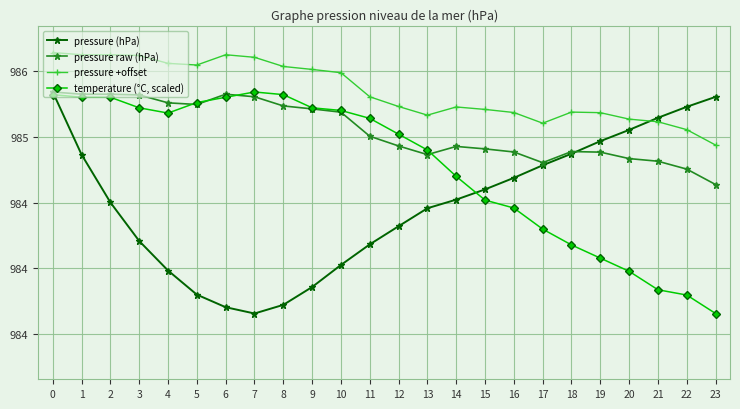

What is the value of the pressure (hPa) point at the 7th from the left?

983.7